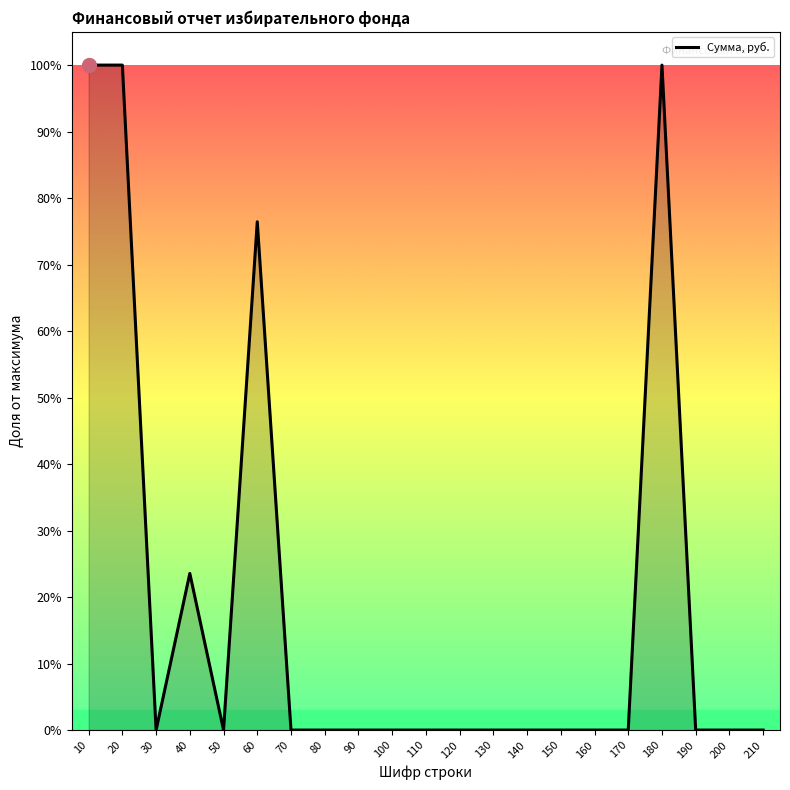

How many points are lower than both their immediate neighbors (excluding endpoints)?

2